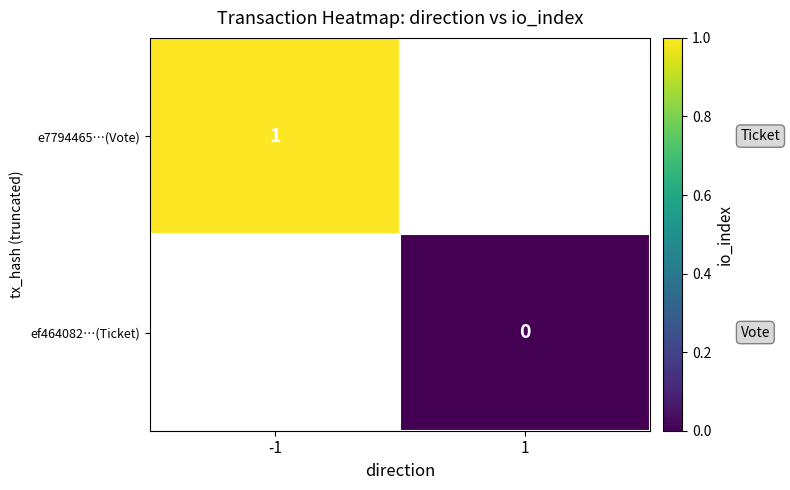

Is the value of e7794465…(Vote) at -1 greater than the value of ef464082…(Ticket) at 1?

Yes